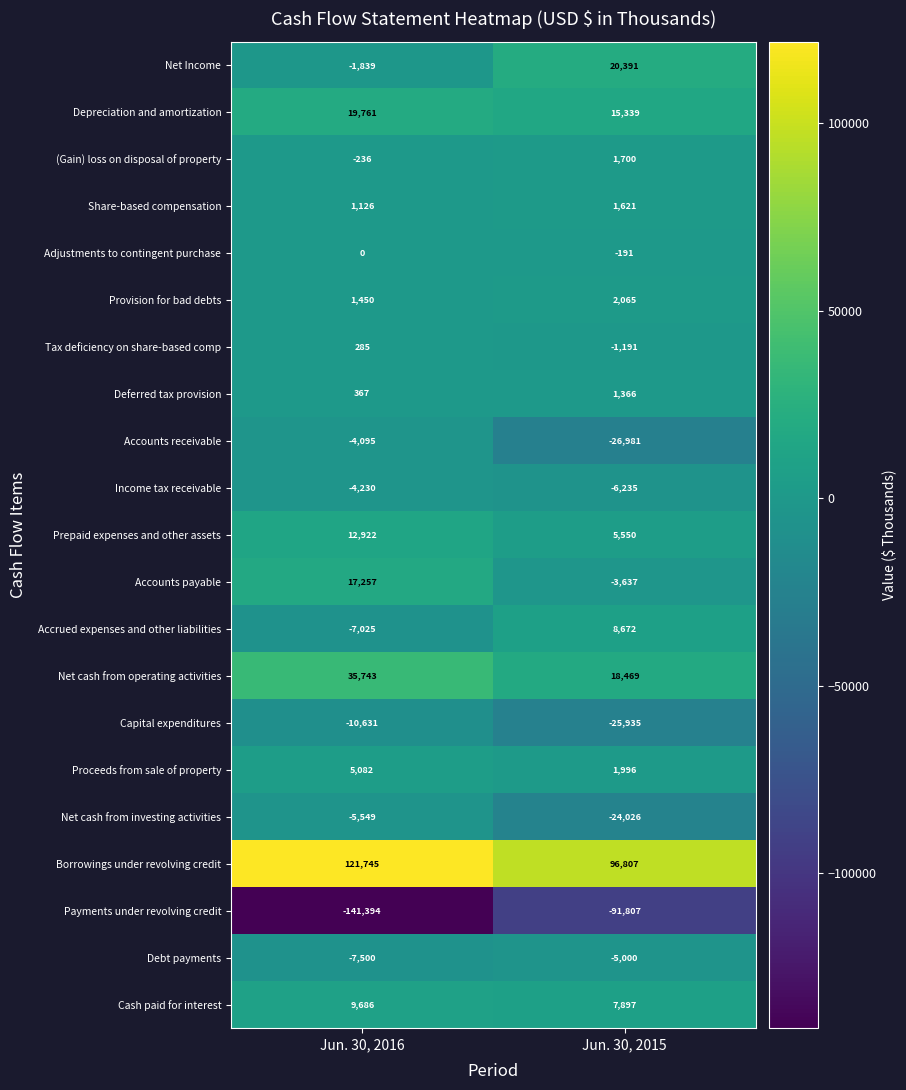

What is the approximate value of Adjustments to contingent purchase at Jun. 30, 2015, to the nearest 5?

-190